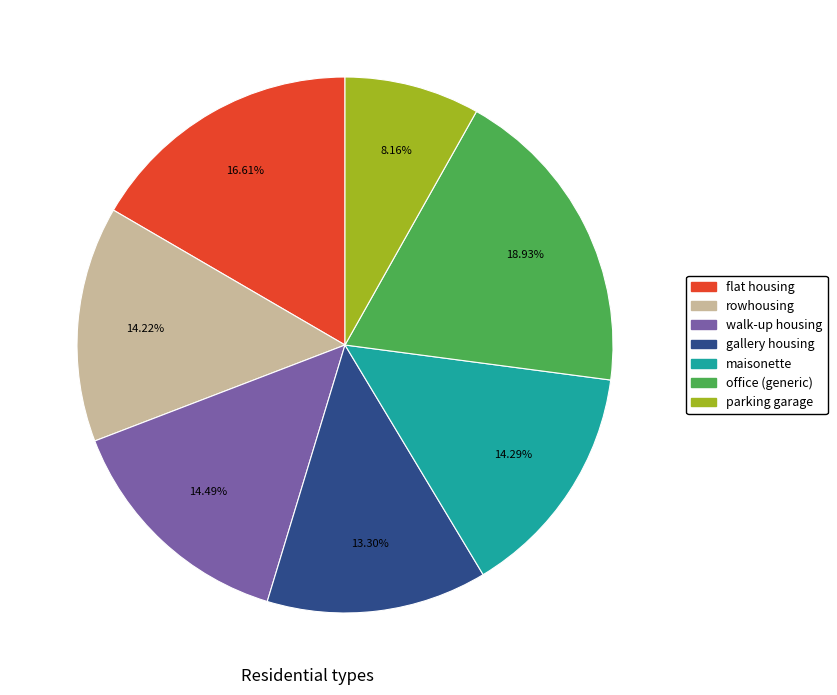

Which has a higher value, walk-up housing or gallery housing?

walk-up housing